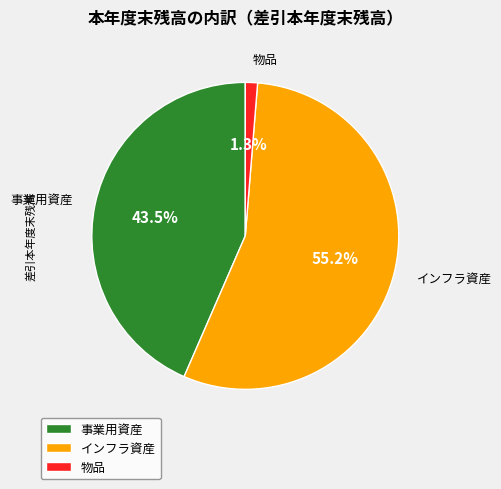

Is it true that 物品 is 10% of the pie?

False